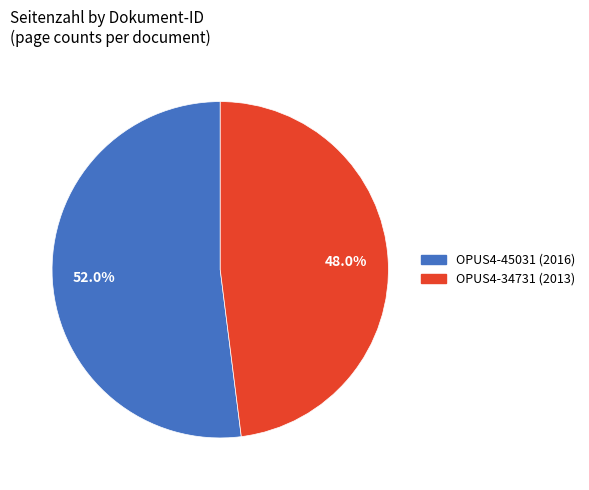

Rank the categories by value from highest to lowest.

OPUS4-45031 (2016), OPUS4-34731 (2013)